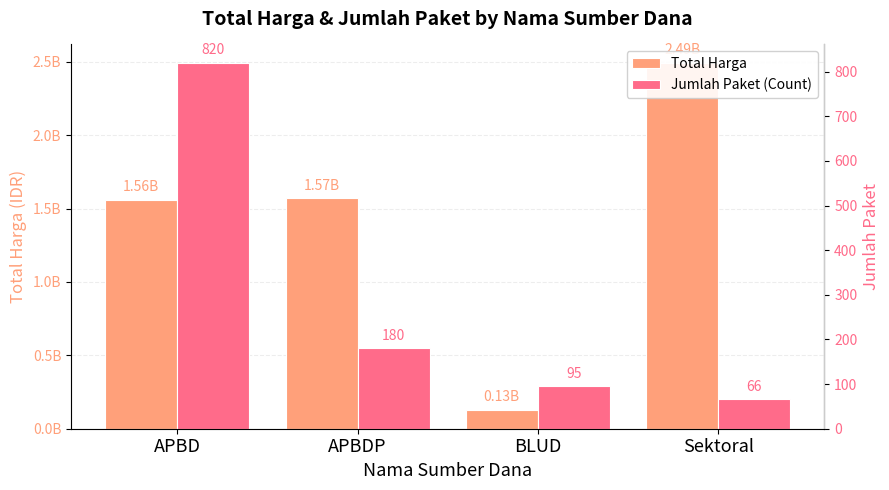

How many data points in Jumlah Paket (Count) are less than 180?

2